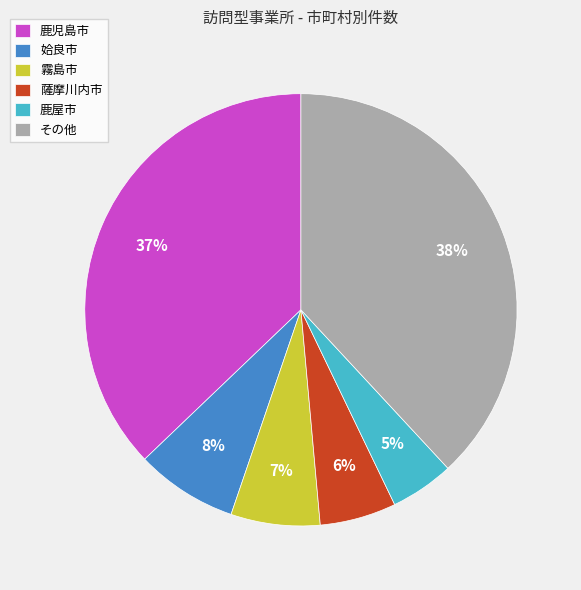

To the nearest percent, what is the difference between the largest and smallest slice percentages?

33%